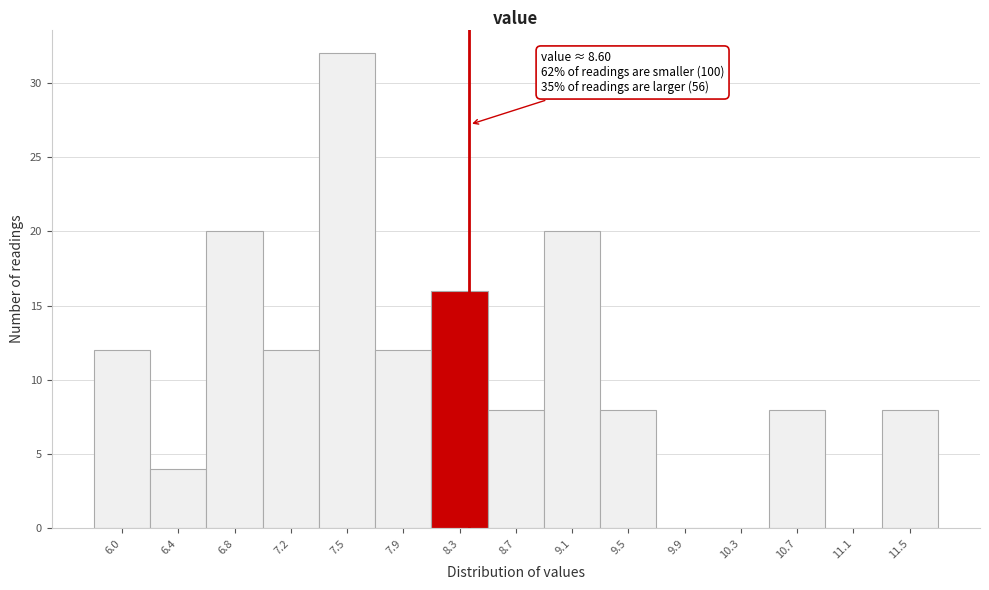

Reading left to right, extract all data points from this chart.

6.0=12	6.4=4	6.8=20	7.2=12	7.5=32	7.9=12	8.3=16	8.7=8	9.1=20	9.5=8	9.9=0	10.3=0	10.7=8	11.1=0	11.5=8